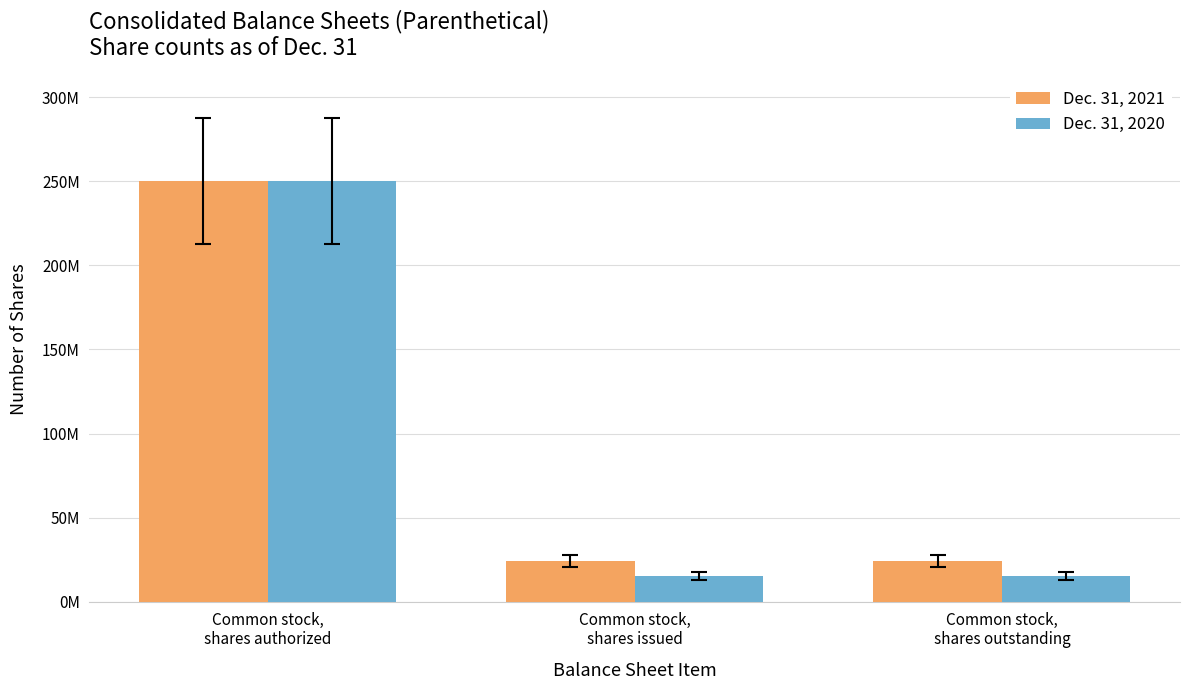

Which series changed the most between Common stock,
shares issued and Common stock,
shares outstanding?

Dec. 31, 2021